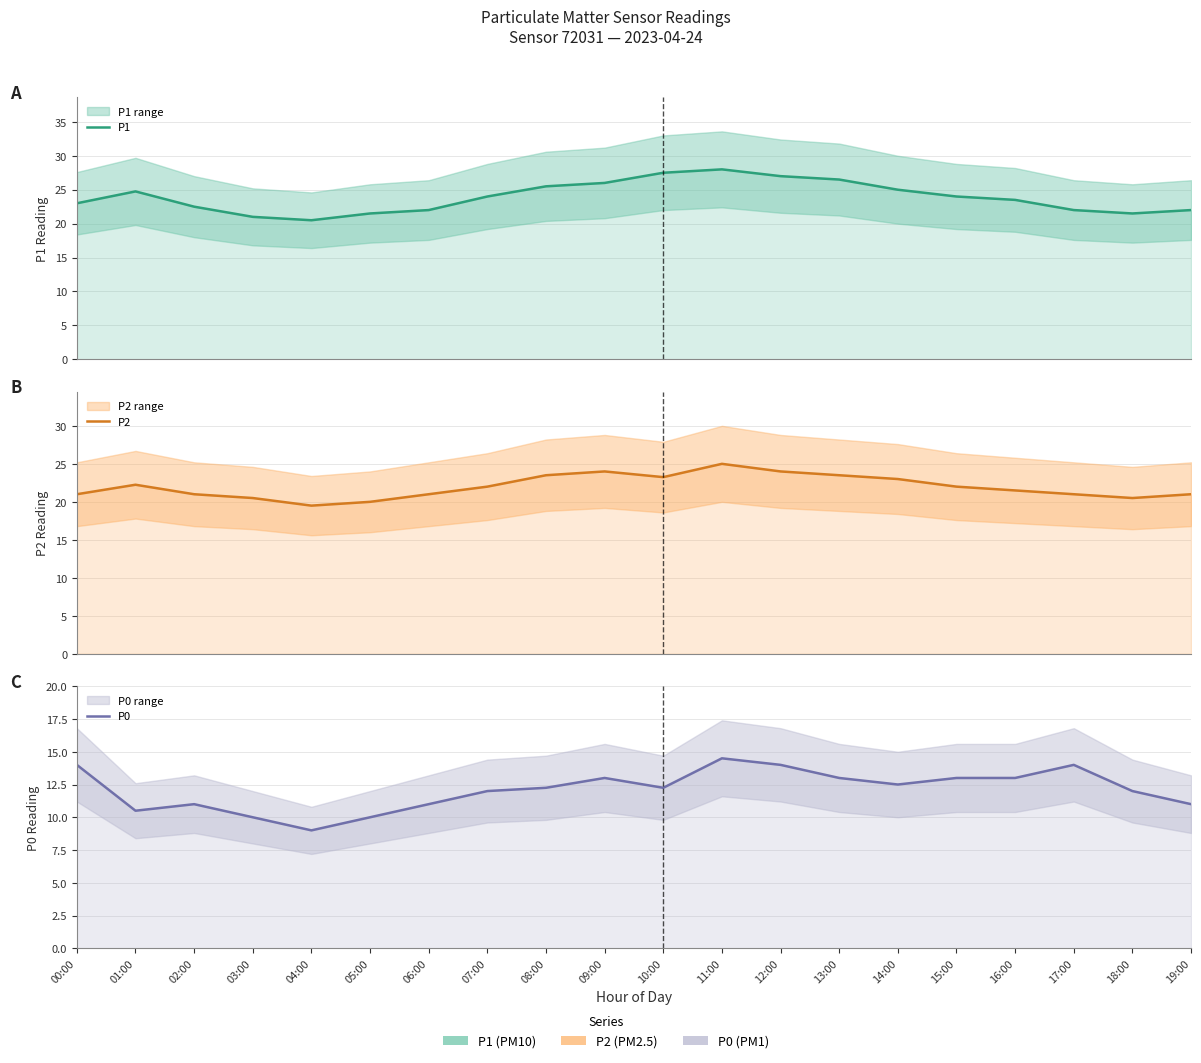

Rank the series by their average value, from highest to lowest.

P1, P2, P0